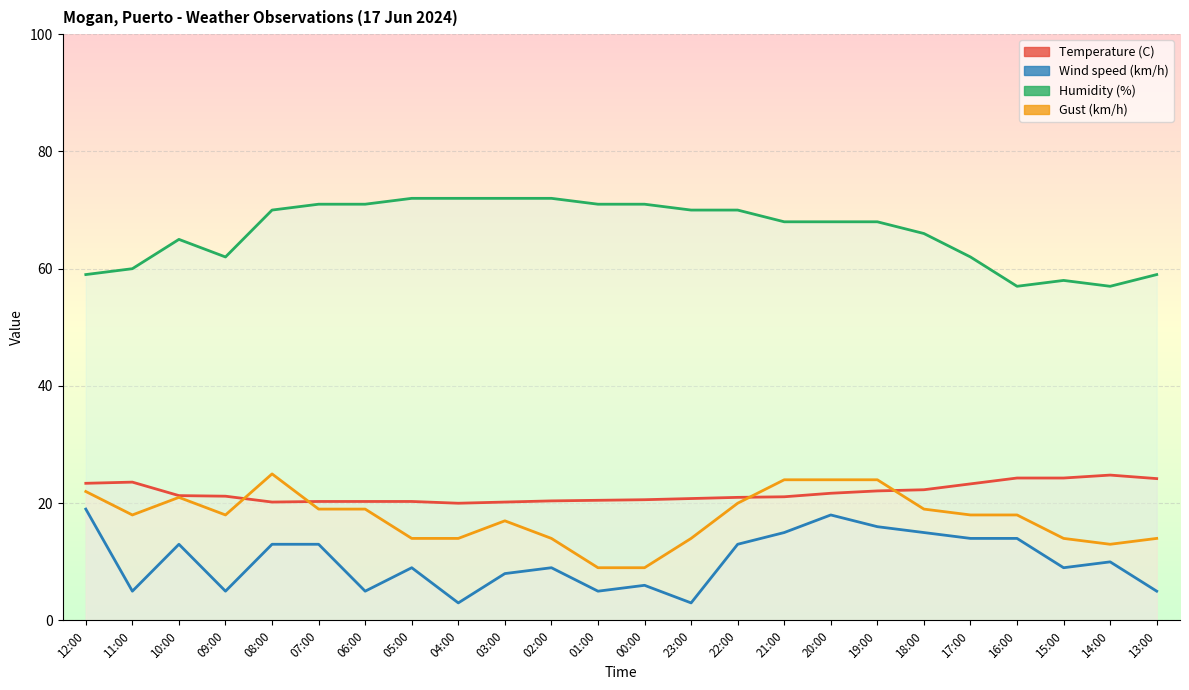

Rank the series at 18:00 from highest to lowest value.

Humidity (%), Temperature (C), Gust (km/h), Wind speed (km/h)